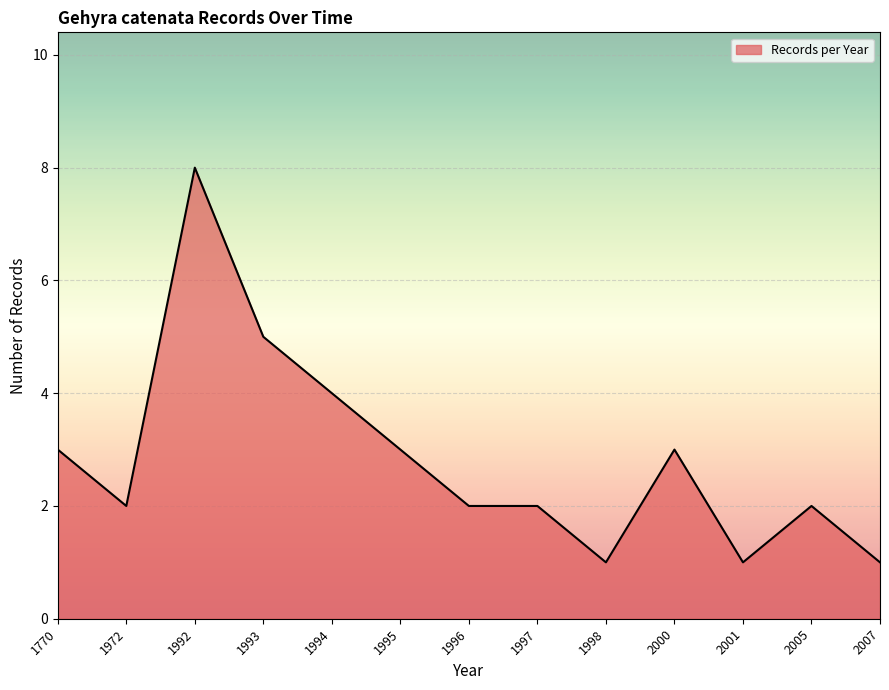

What is the difference between the values at 2007 and 1995?

2